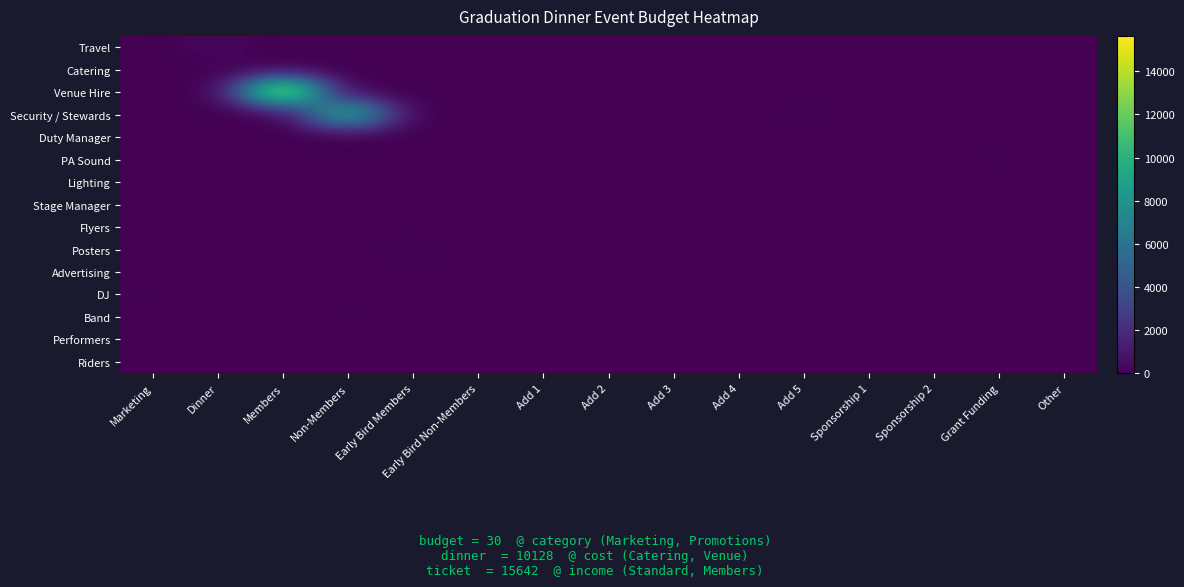

Reading right to left, extract all data points from this chart.

Travel: Other=0.0	Grant Funding=0.0	Sponsorship 2=0.0	Sponsorship 1=0.0	Add 5=0.0	Add 4=0.0	Add 3=0.0	Add 2=0.0	Add 1=0.0	Early Bird Non-Members=0.0	Early Bird Members=0.0	Non-Members=45.6	Members=0.0	Dinner=348.5	Marketing=30.0
Catering: Other=0.0	Grant Funding=0.0	Sponsorship 2=36.1	Sponsorship 1=0.0	Add 5=0.0	Add 4=30.4	Add 3=22.8	Add 2=17.3	Add 1=0.0	Early Bird Non-Members=47.3	Early Bird Members=0.0	Non-Members=0.0	Members=37.2	Dinner=97.1	Marketing=10.1
Venue Hire: Other=0.0	Grant Funding=0.0	Sponsorship 2=0.0	Sponsorship 1=0.0	Add 5=0.0	Add 4=29.0	Add 3=0.0	Add 2=0.0	Add 1=18.2	Early Bird Non-Members=0.0	Early Bird Members=0.0	Non-Members=0.0	Members=15642.0	Dinner=9.3	Marketing=0.0
Security / Stewards: Other=0.0	Grant Funding=0.0	Sponsorship 2=0.0	Sponsorship 1=0.0	Add 5=127.5	Add 4=0.0	Add 3=0.0	Add 2=0.0	Add 1=0.0	Early Bird Non-Members=0.0	Early Bird Members=0.0	Non-Members=10167.6	Members=36.7	Dinner=0.0	Marketing=0.0
Duty Manager: Other=0.0	Grant Funding=0.0	Sponsorship 2=0.0	Sponsorship 1=0.0	Add 5=0.0	Add 4=0.0	Add 3=0.0	Add 2=0.0	Add 1=0.0	Early Bird Non-Members=0.0	Early Bird Members=15.0	Non-Members=0.0	Members=0.0	Dinner=0.0	Marketing=0.0
PA Sound: Other=0.0	Grant Funding=109.1	Sponsorship 2=0.0	Sponsorship 1=0.0	Add 5=0.0	Add 4=0.0	Add 3=0.0	Add 2=0.0	Add 1=0.0	Early Bird Non-Members=99.4	Early Bird Members=0.0	Non-Members=0.0	Members=0.0	Dinner=0.0	Marketing=0.0
Lighting: Other=0.0	Grant Funding=0.0	Sponsorship 2=0.0	Sponsorship 1=0.0	Add 5=0.0	Add 4=5.7	Add 3=0.0	Add 2=0.0	Add 1=0.0	Early Bird Non-Members=0.0	Early Bird Members=0.0	Non-Members=0.0	Members=0.0	Dinner=0.0	Marketing=0.0
Stage Manager: Other=0.0	Grant Funding=0.0	Sponsorship 2=0.0	Sponsorship 1=0.0	Add 5=0.0	Add 4=0.0	Add 3=0.0	Add 2=0.0	Add 1=8.8	Early Bird Non-Members=0.0	Early Bird Members=0.0	Non-Members=0.0	Members=0.0	Dinner=0.0	Marketing=0.0
Flyers: Other=0.0	Grant Funding=20.6	Sponsorship 2=0.0	Sponsorship 1=0.0	Add 5=0.0	Add 4=0.0	Add 3=0.0	Add 2=0.0	Add 1=85.2	Early Bird Non-Members=0.0	Early Bird Members=0.0	Non-Members=0.0	Members=0.0	Dinner=0.0	Marketing=0.0
Posters: Other=0.0	Grant Funding=0.0	Sponsorship 2=0.0	Sponsorship 1=0.0	Add 5=0.0	Add 4=0.0	Add 3=0.0	Add 2=34.4	Add 1=14.5	Early Bird Non-Members=0.0	Early Bird Members=178.4	Non-Members=0.0	Members=0.0	Dinner=0.0	Marketing=0.0
Advertising: Other=0.0	Grant Funding=0.0	Sponsorship 2=0.0	Sponsorship 1=0.0	Add 5=0.0	Add 4=0.0	Add 3=13.6	Add 2=0.0	Add 1=0.0	Early Bird Non-Members=0.0	Early Bird Members=0.0	Non-Members=0.0	Members=0.0	Dinner=0.0	Marketing=0.0
DJ: Other=0.0	Grant Funding=0.0	Sponsorship 2=0.0	Sponsorship 1=58.7	Add 5=0.0	Add 4=0.0	Add 3=0.0	Add 2=0.0	Add 1=0.8	Early Bird Non-Members=56.6	Early Bird Members=0.0	Non-Members=0.0	Members=0.0	Dinner=0.0	Marketing=90.2
Band: Other=0.0	Grant Funding=0.0	Sponsorship 2=0.0	Sponsorship 1=0.0	Add 5=0.0	Add 4=0.0	Add 3=0.0	Add 2=40.5	Add 1=85.0	Early Bird Non-Members=0.0	Early Bird Members=0.0	Non-Members=104.9	Members=0.0	Dinner=0.0	Marketing=20.9
Performers: Other=0.0	Grant Funding=0.0	Sponsorship 2=0.0	Sponsorship 1=0.0	Add 5=0.0	Add 4=0.0	Add 3=0.0	Add 2=8.8	Add 1=0.0	Early Bird Non-Members=0.0	Early Bird Members=0.0	Non-Members=0.0	Members=0.0	Dinner=0.0	Marketing=0.0
Riders: Other=0.0	Grant Funding=0.0	Sponsorship 2=0.0	Sponsorship 1=42.0	Add 5=53.6	Add 4=0.0	Add 3=0.0	Add 2=0.0	Add 1=19.7	Early Bird Non-Members=0.0	Early Bird Members=0.0	Non-Members=0.0	Members=0.0	Dinner=0.0	Marketing=0.0